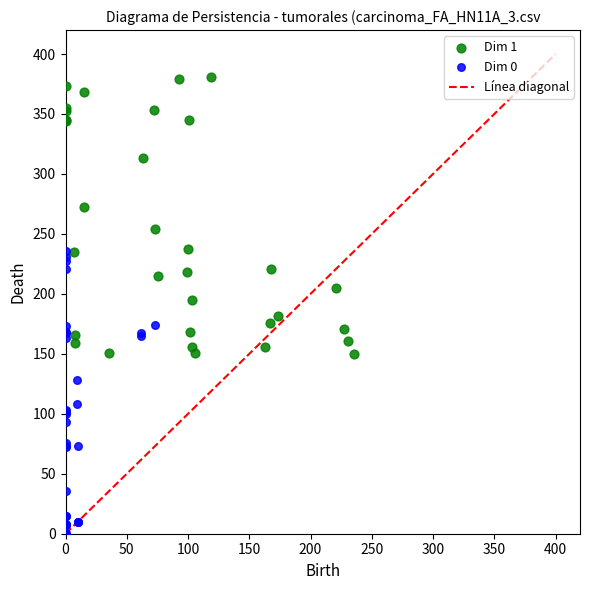

Which series contains the lowest Y value?

Dim 0